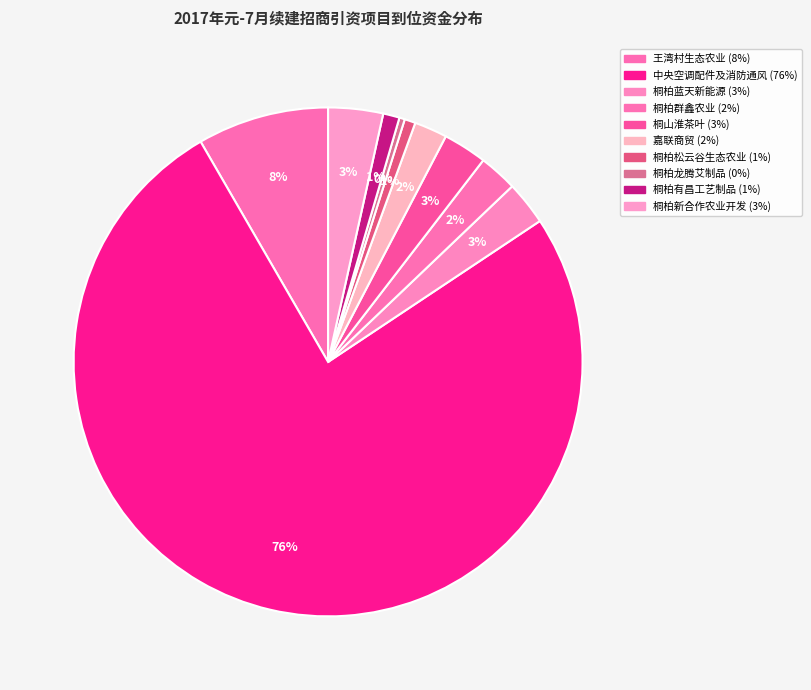

Rank the categories by value from highest to lowest.

中央空调配件及消防通风产品生产项目, 王湾村生态农业项目, 桐柏新合作农业开发有限公司王湾茶文化生态园和淮源自然生态园建设项目, 桐柏蓝天新能源加工项目, 桐山淮茶叶种植、销售项目, 桐柏群鑫农业种植销售项目, 嘉联商贸有限公司项目, 桐柏有昌工艺制品有限公司扶贫就业基地项目, 桐柏松云谷生态农业有限公司茶叶基地建设项目, 桐柏龙腾艾制品有限公司扶贫就业基地项目